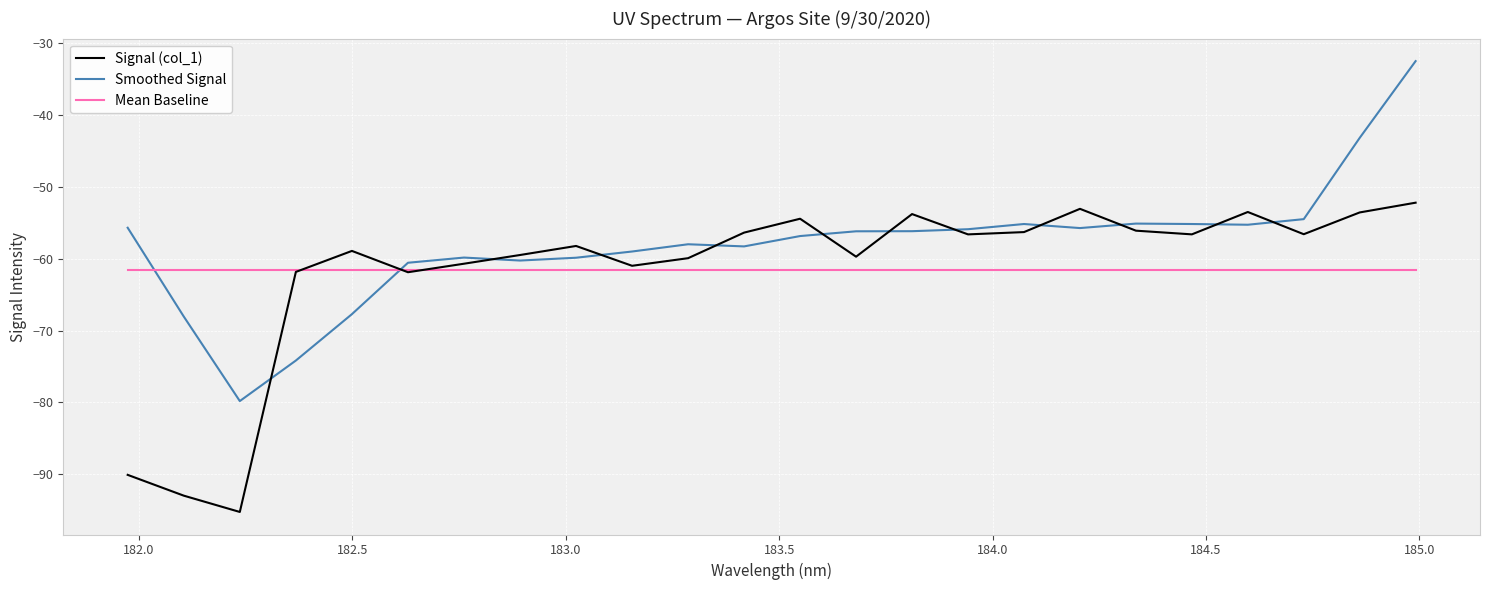

Which series has the largest total across all categories?

Smoothed Signal